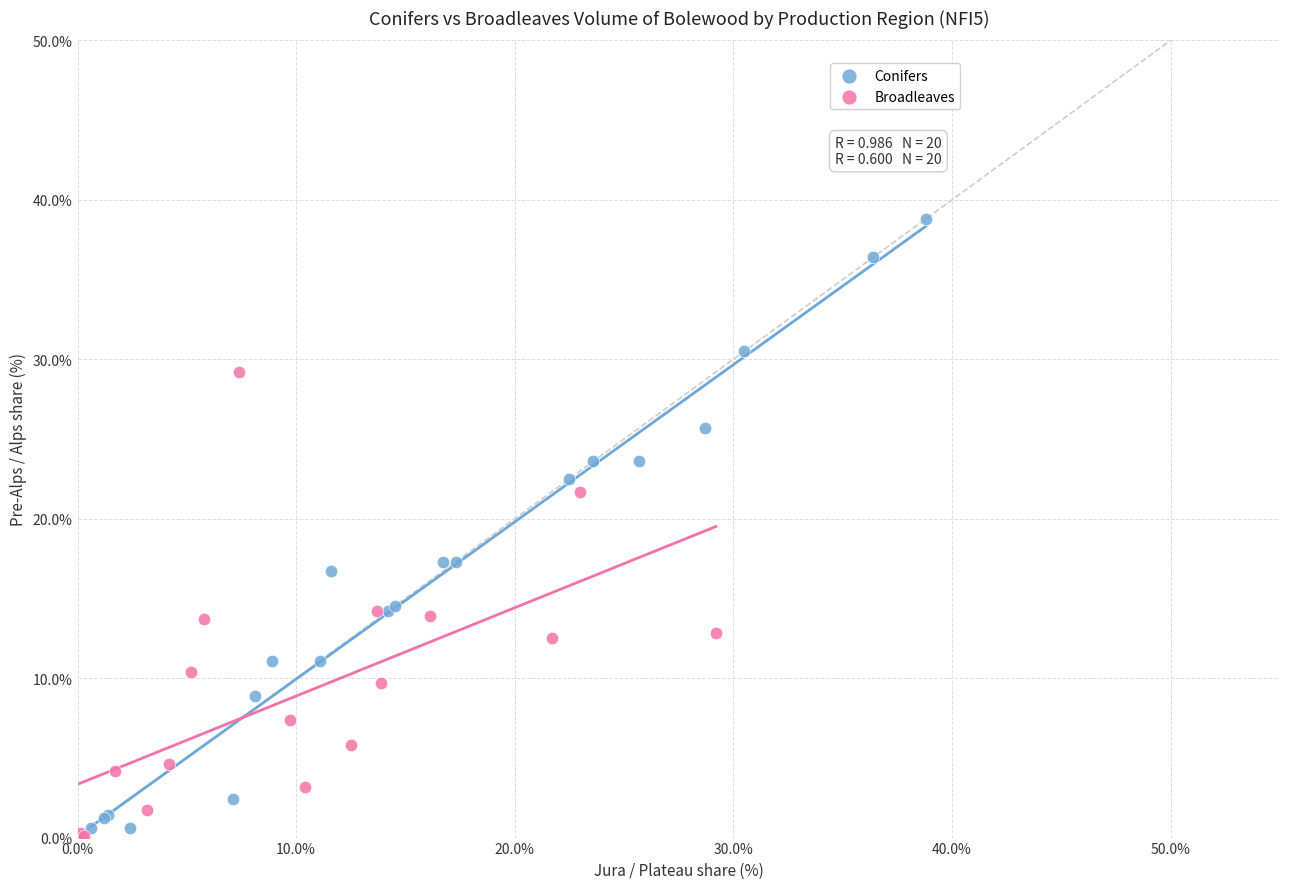

Which series contains the lowest Y value?

Broadleaves